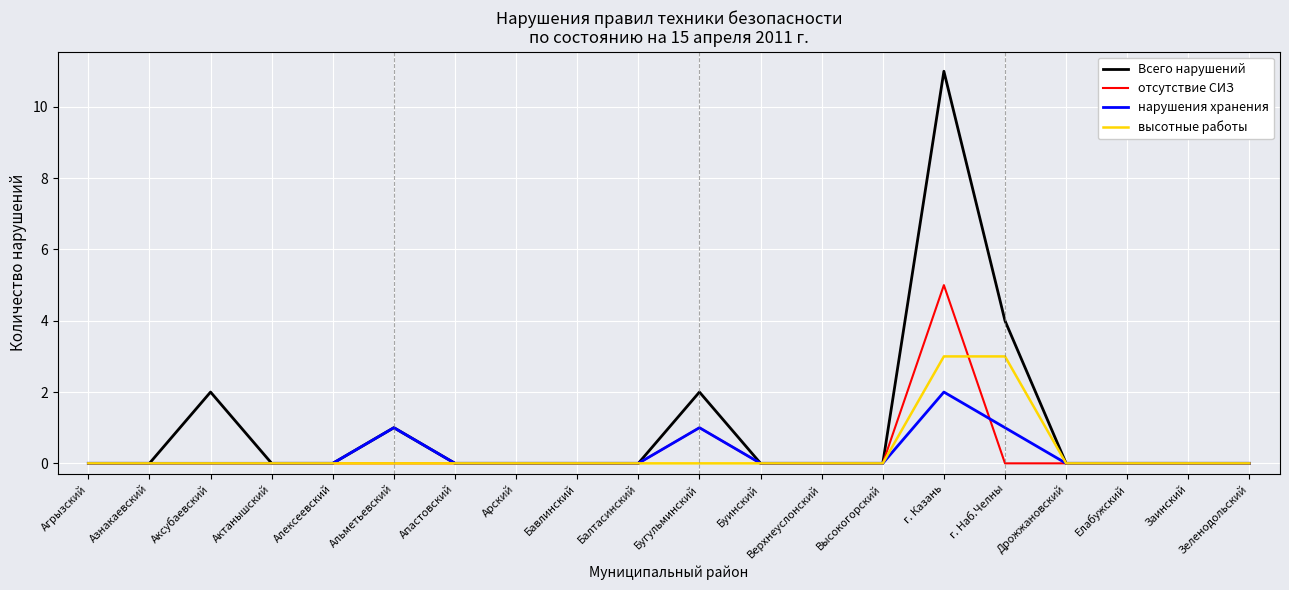

At which label does нарушения хранения reach its peak?

г. Казань